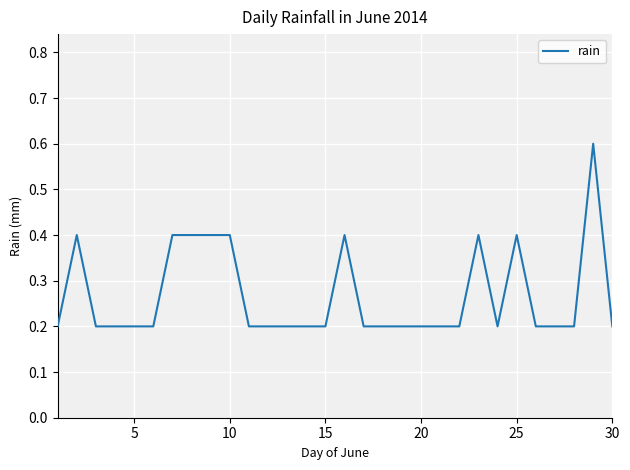

What is the maximum value shown in the chart?

0.6